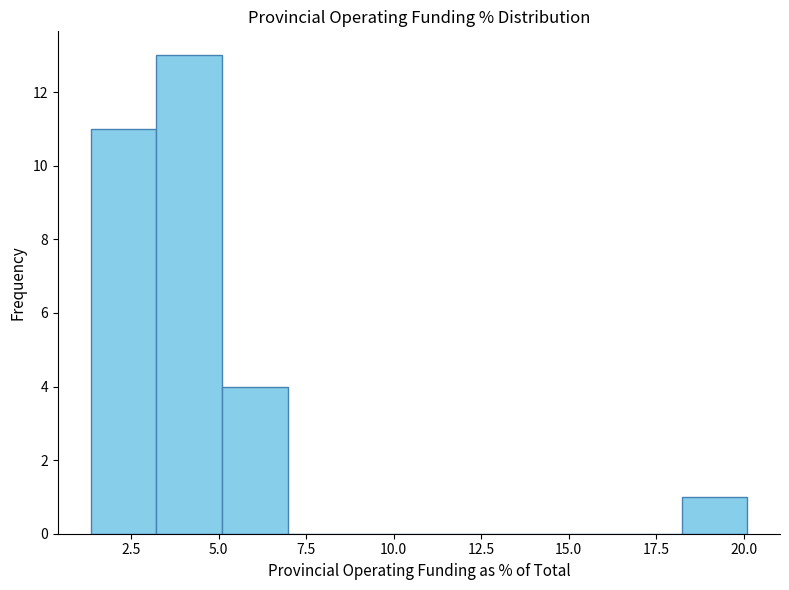

Around what value on the x-axis is the tallest bar? Give the approximate position of its centre, as read against the axis.

4.0